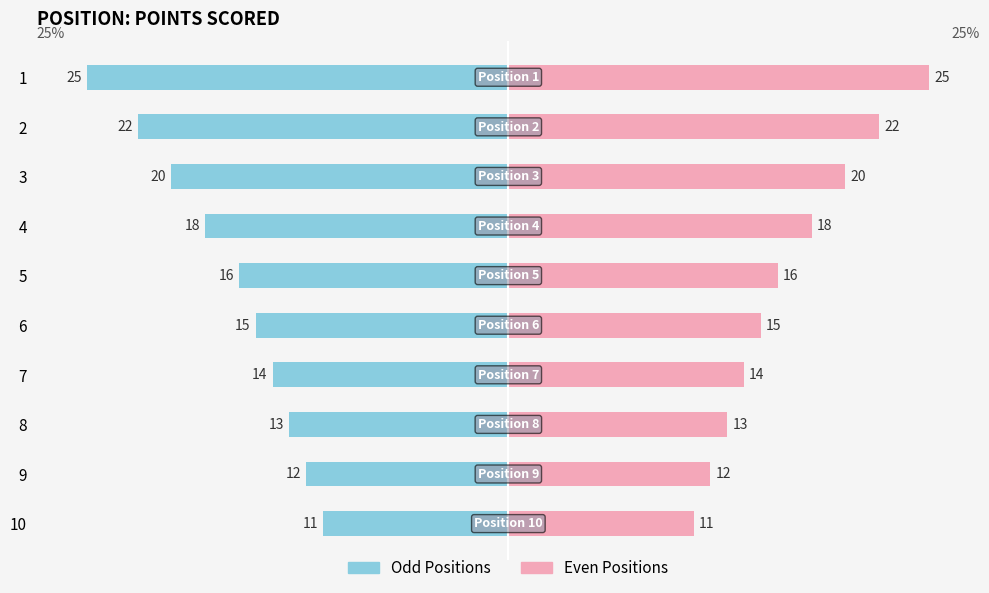

What is the value of the Points bar at the 2nd from the left?

22